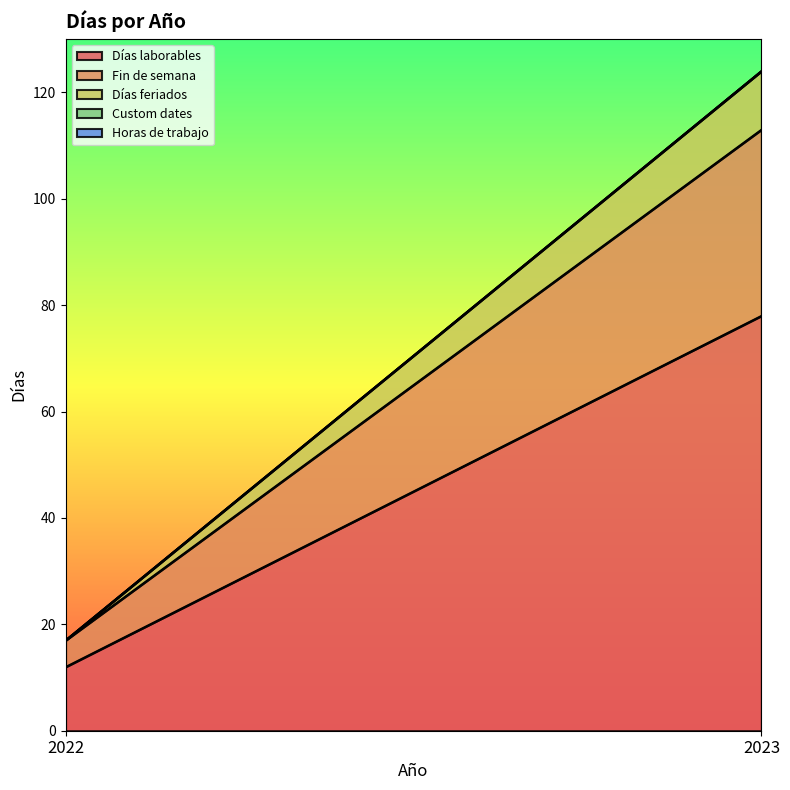

What is the difference between the Días laborables values at 2023 and 2022?

66